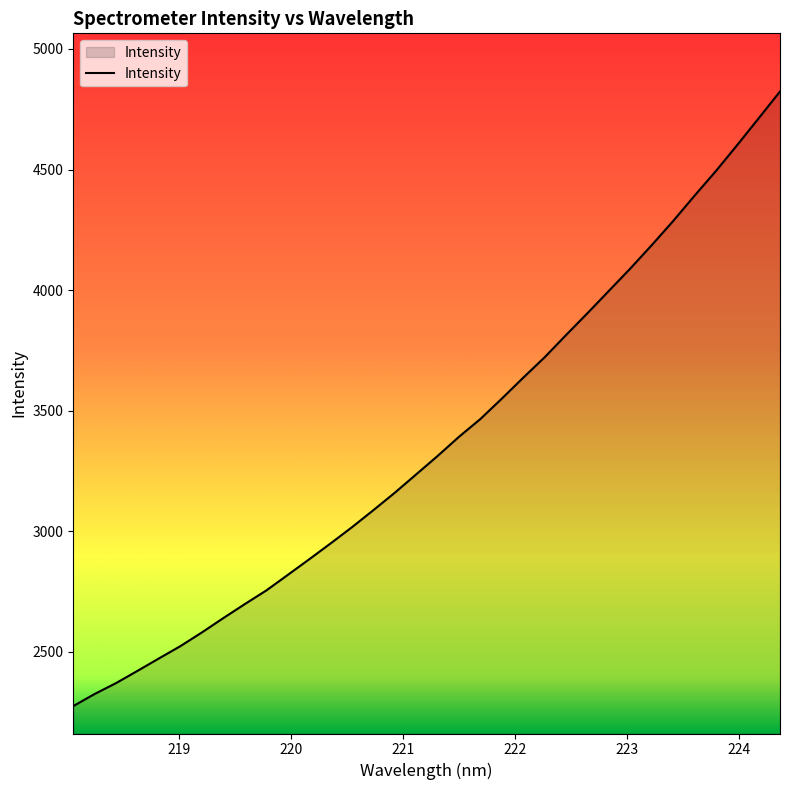

What is the minimum value shown in the chart?

2275.0